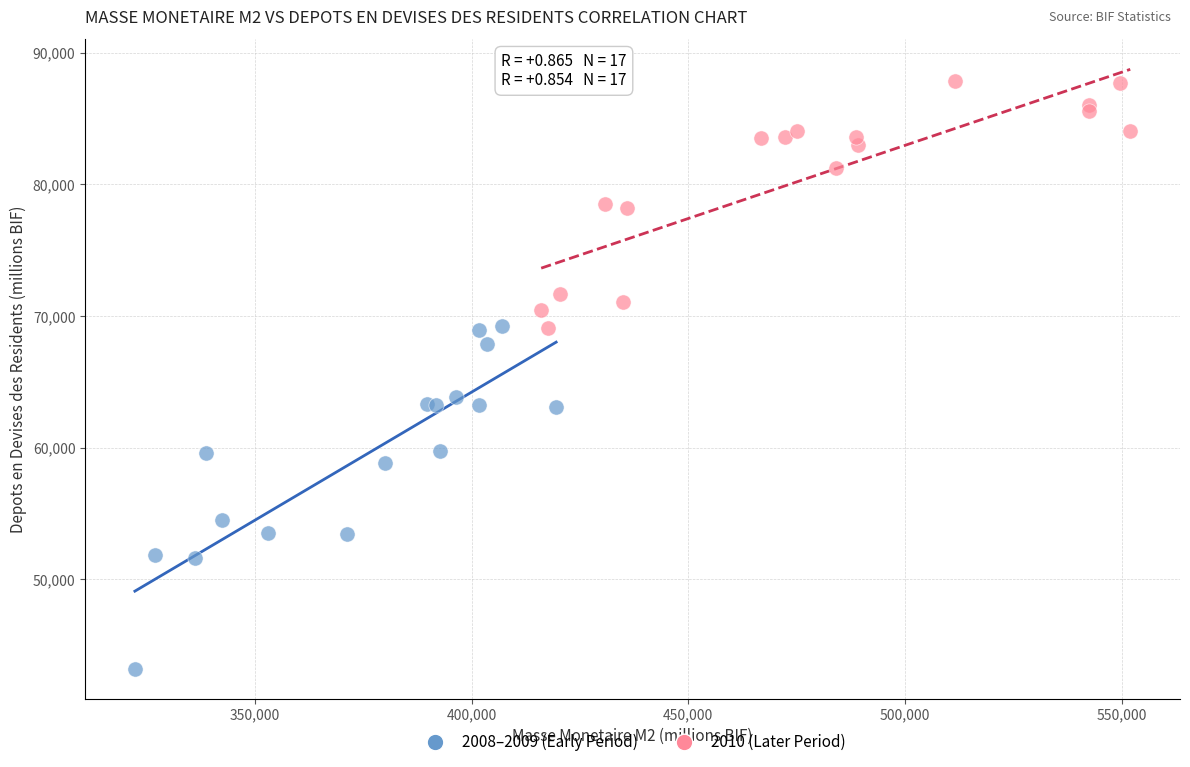

Which series contains the highest Y value?

2010 (Later Period)